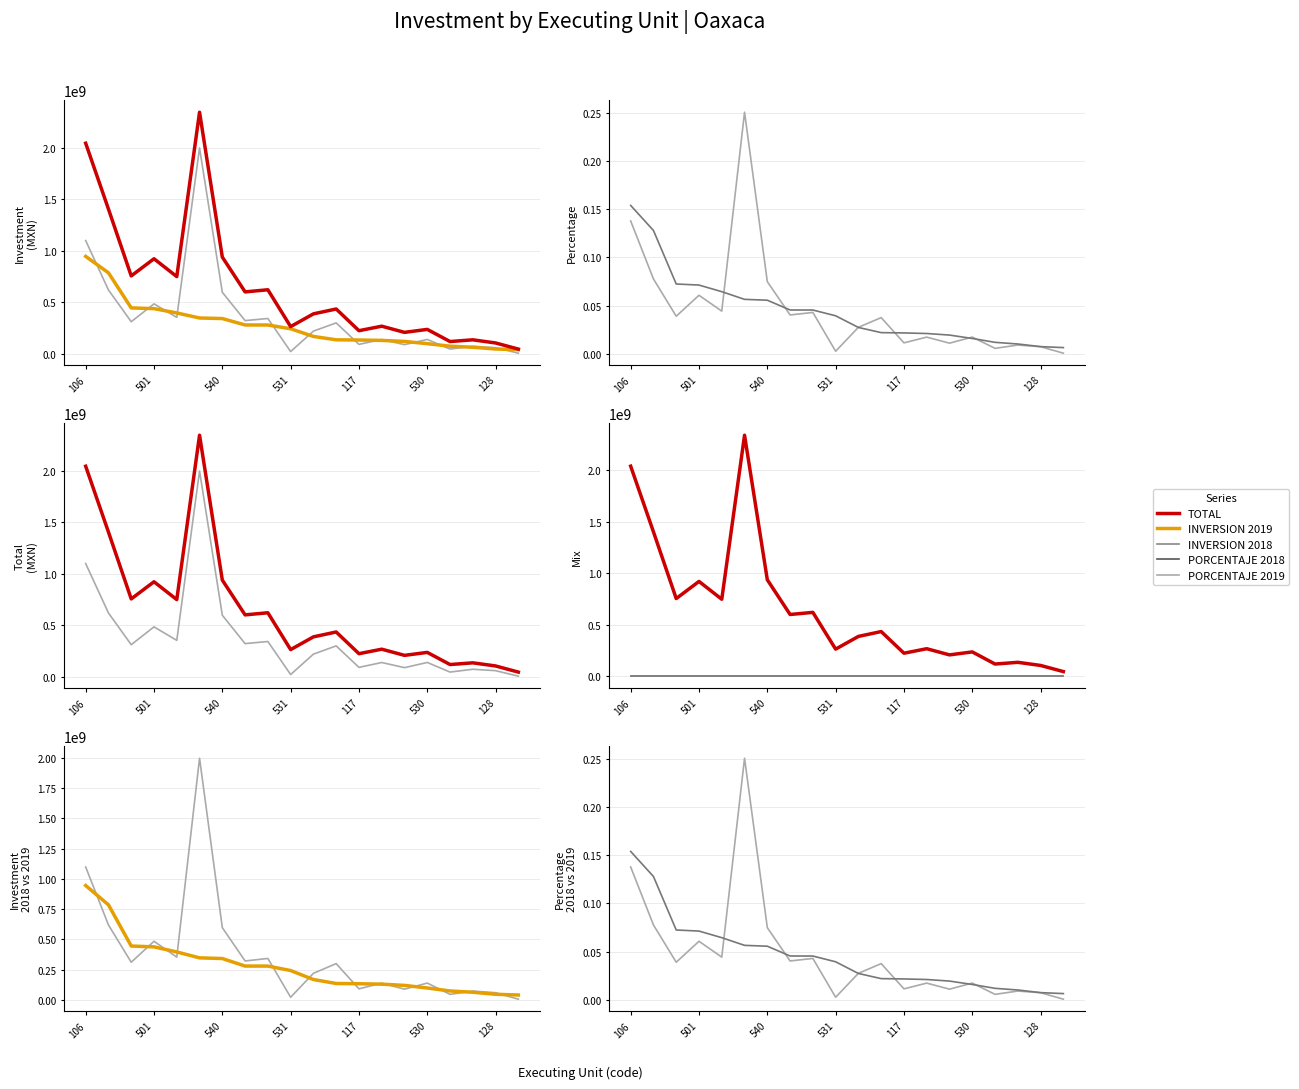

True or false: INVERSION 2019 and PORCENTAJE 2018 cross at least once.

False